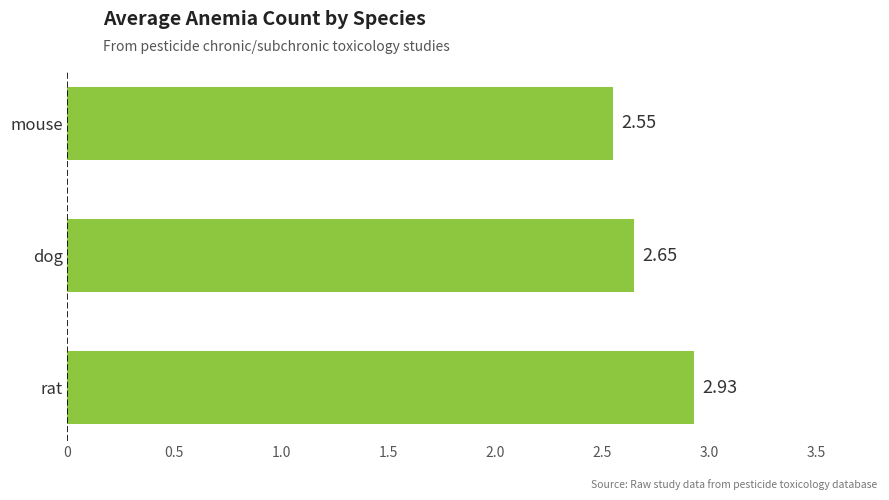

Which category has the highest value across all series?

rat